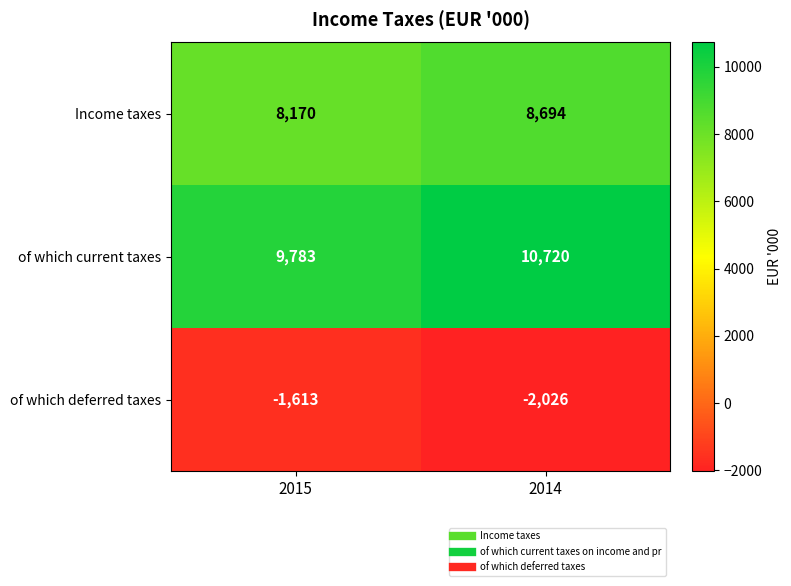

Rank the series by their average value, from lowest to highest.

of which deferred taxes, Income taxes, of which current taxes